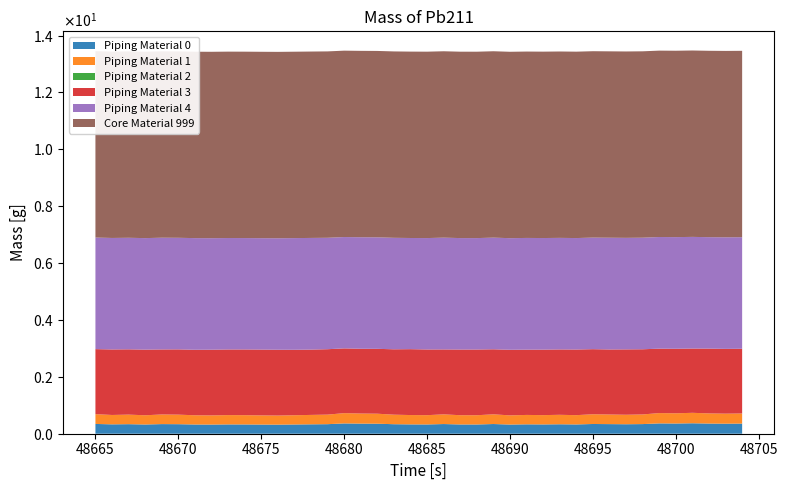

Does the chart have visible grid lines?

No